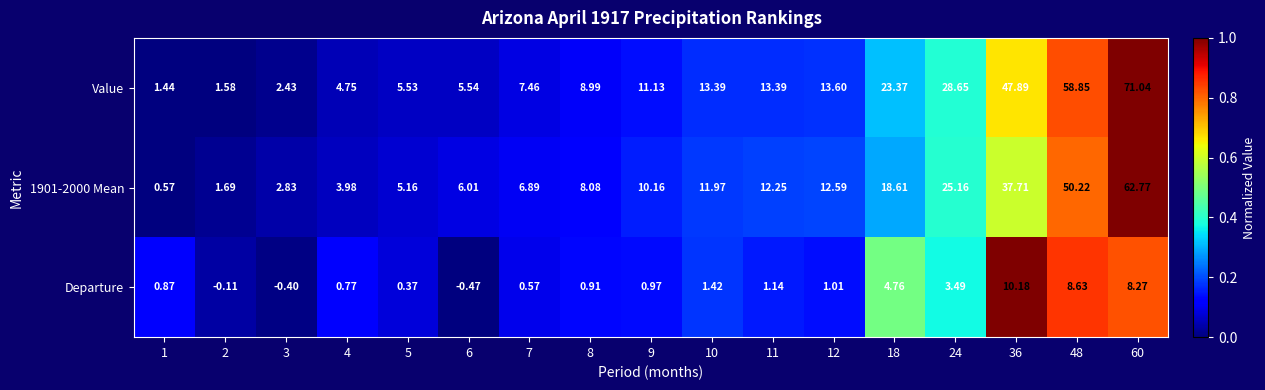

What is the greatest value displayed?

71.0